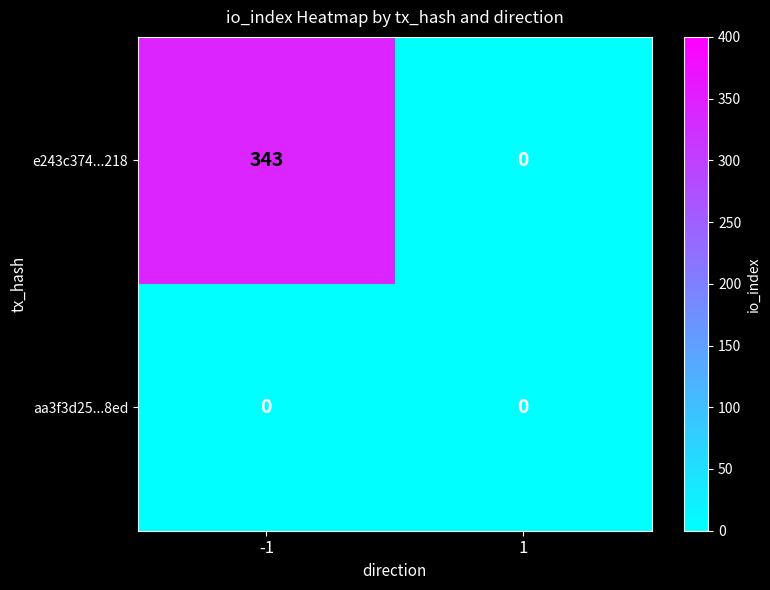

Which series has the largest total across all categories?

e243c374...218